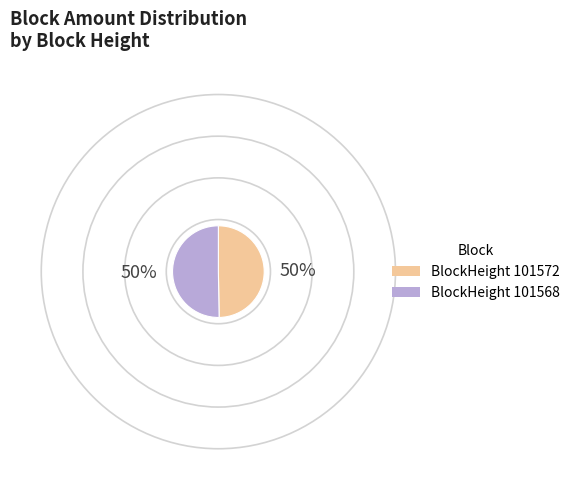

The BlockHeight 101568 slice represents 50% of the pie. True or false?

True